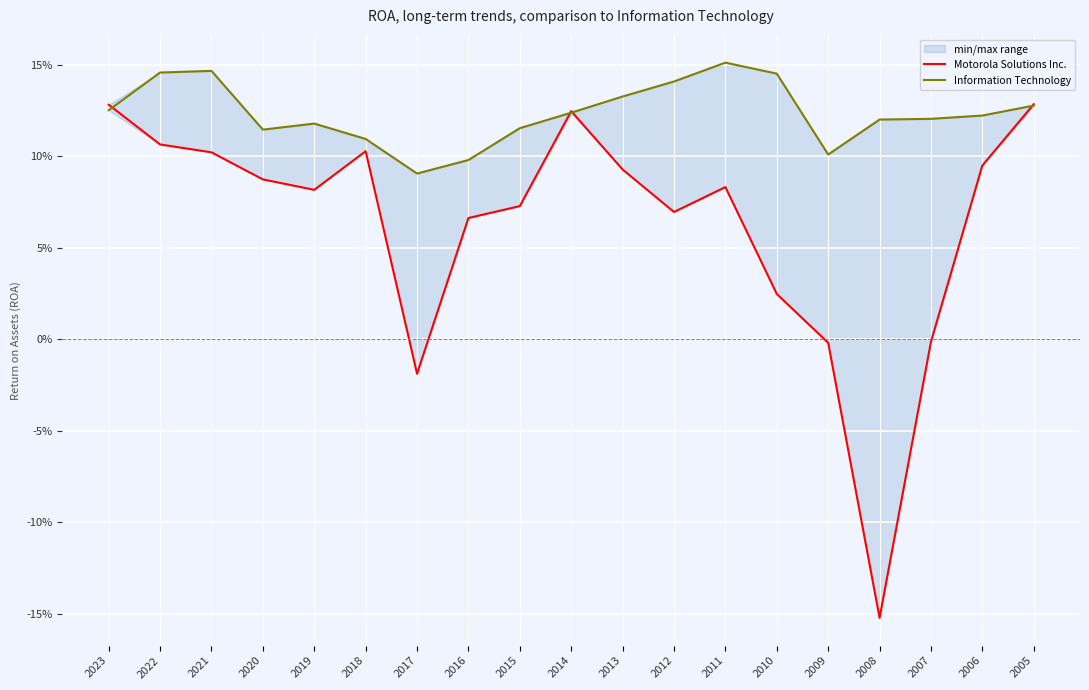

Reading right to left, what are all the values shown in this chart?

Motorola Solutions Inc.: 0.1	0.1	-0.0	-0.2	-0.0	0.0	0.1	0.1	0.1	0.1	0.1	0.1	-0.0	0.1	0.1	0.1	0.1	0.1	0.1
Information Technology: 0.1	0.1	0.1	0.1	0.1	0.1	0.2	0.1	0.1	0.1	0.1	0.1	0.1	0.1	0.1	0.1	0.1	0.1	0.1